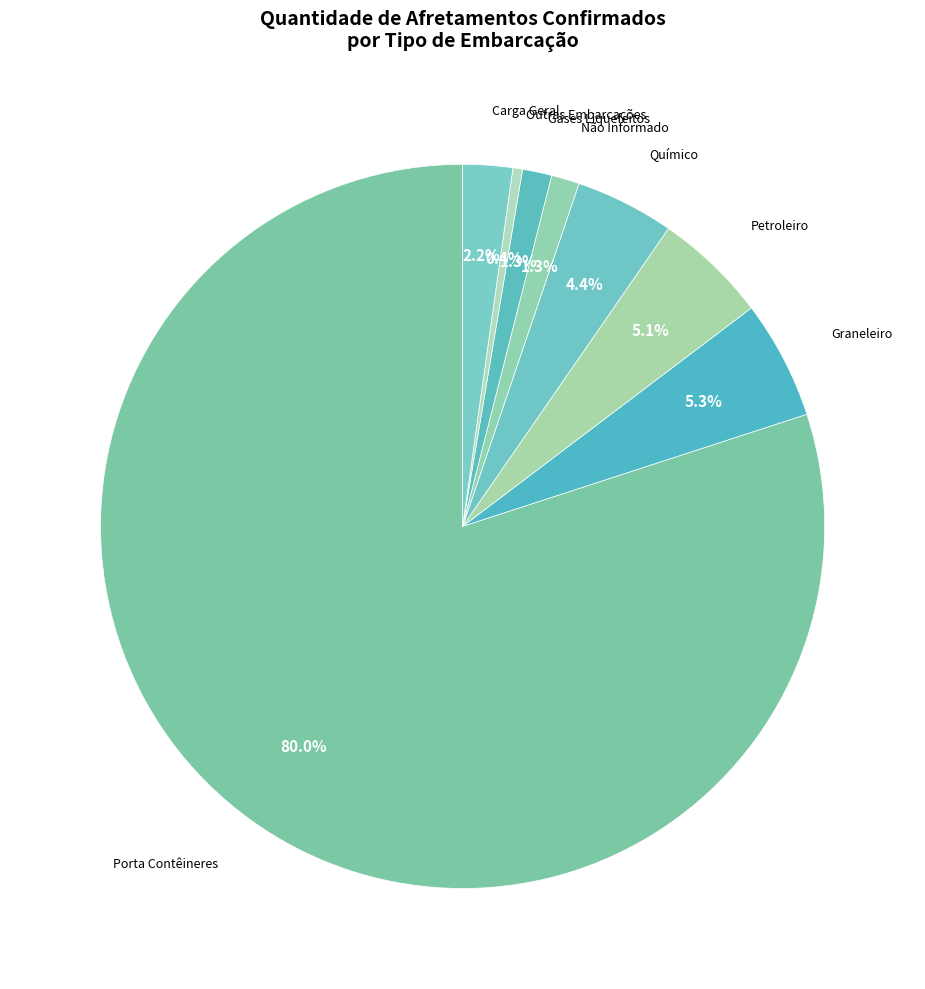

Approximately how many times larger is the value at Químico compared to Graneleiro?

0.8